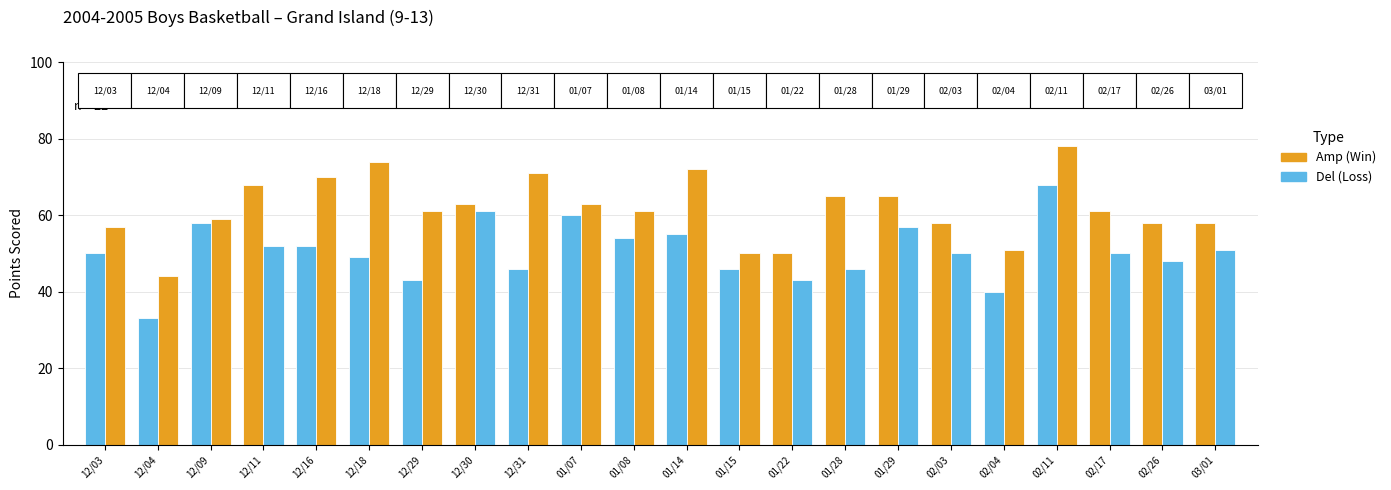

How many groups of bars are there?

22